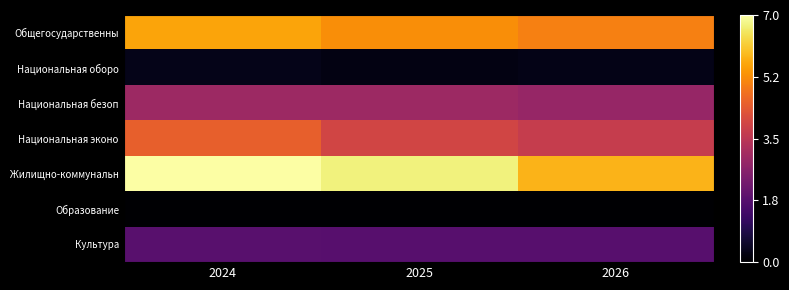

List the series in order of their peak value, lowest first.

Образование, Национальная оборо, Культура, Национальная безоп, Национальная эконо, Общегосударственны, Жилищно-коммунальн